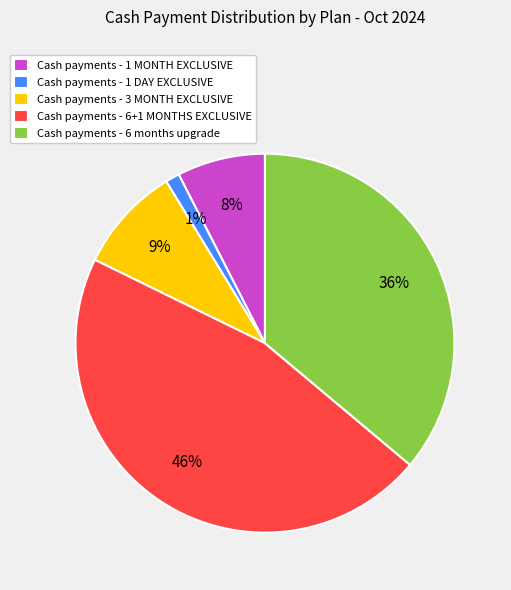

To the nearest percent, what percentage of the pie is Cash payments - 3 MONTH EXCLUSIVE?

9%